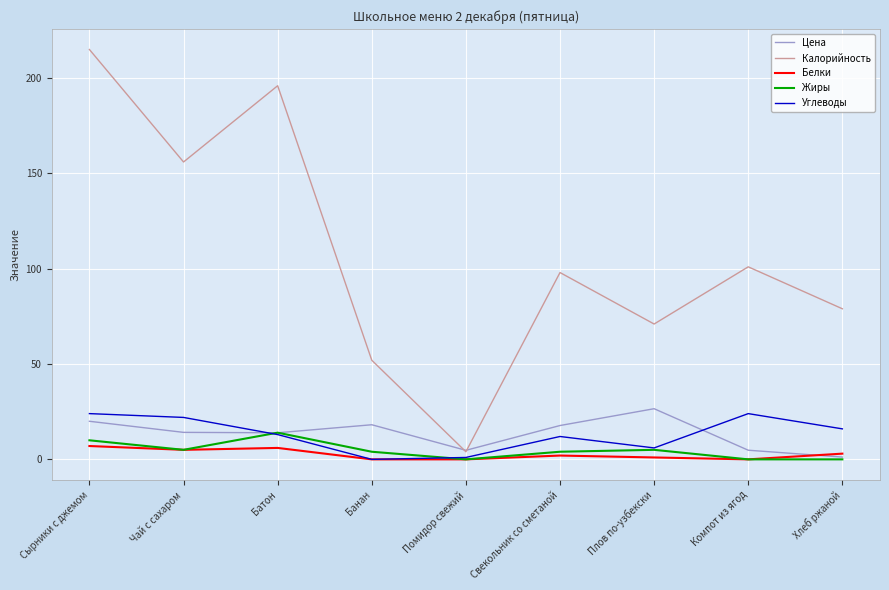

What is the difference between the maximum and minimum values in the Калорийность series?

211.0